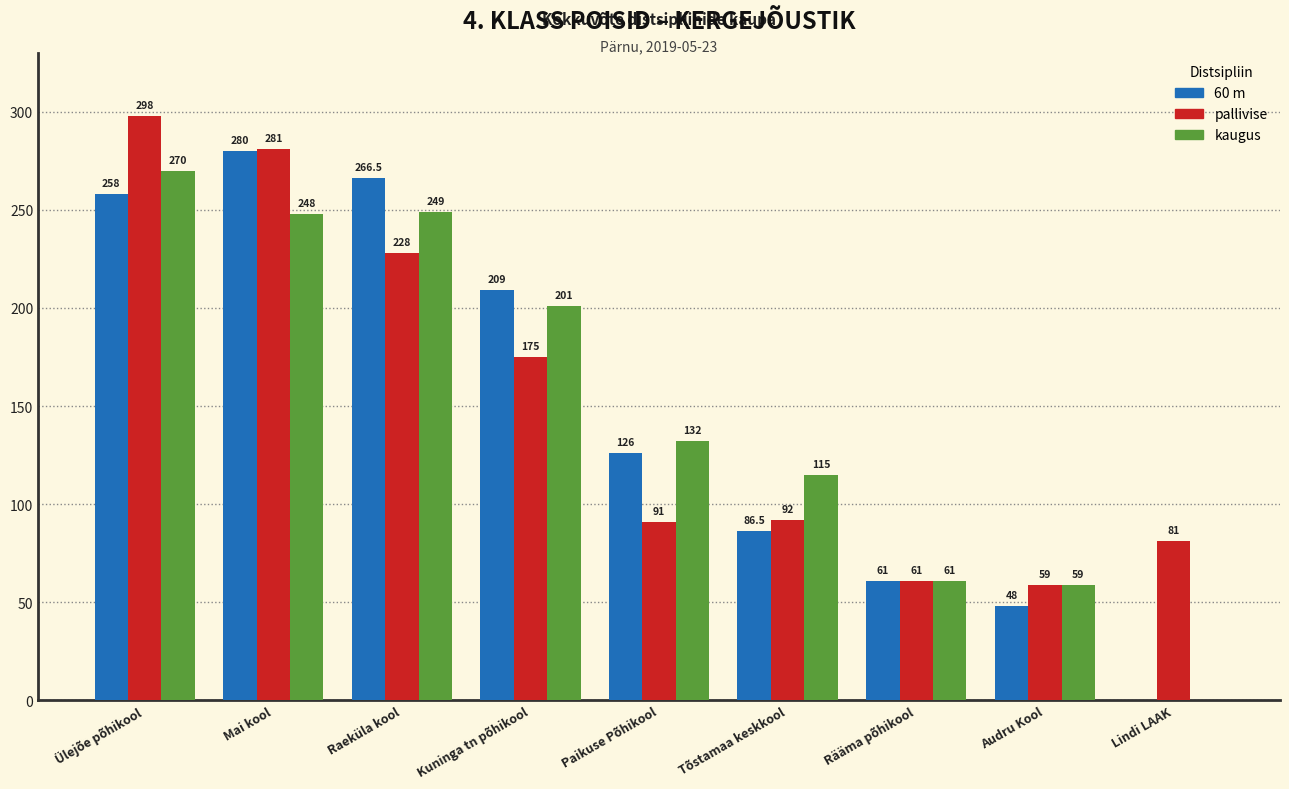

At which label is kaugus closest to 135?

Paikuse Põhikool